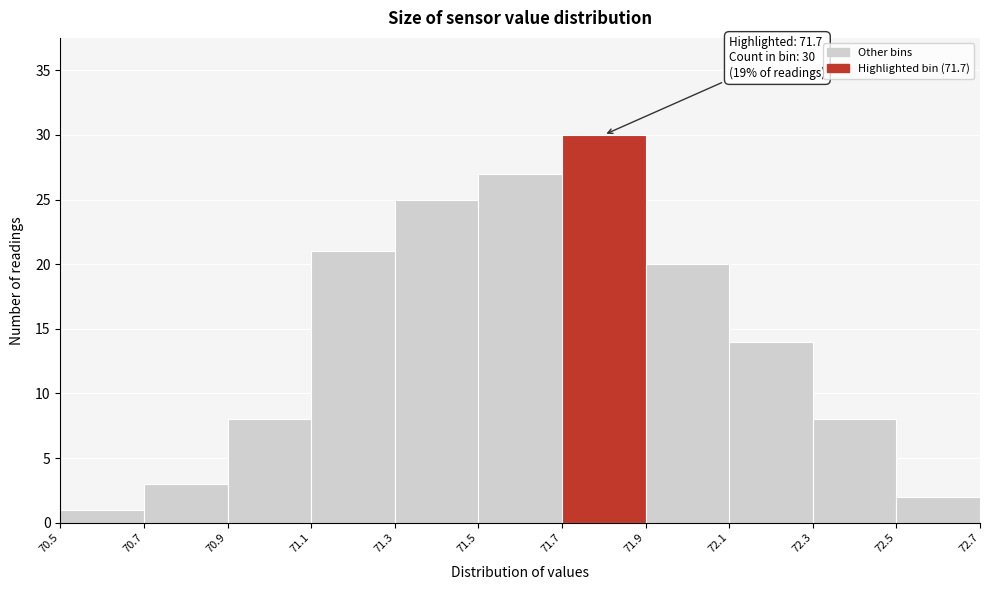

Over which range of the x-axis is the bar tallest?

71.7 to 71.9